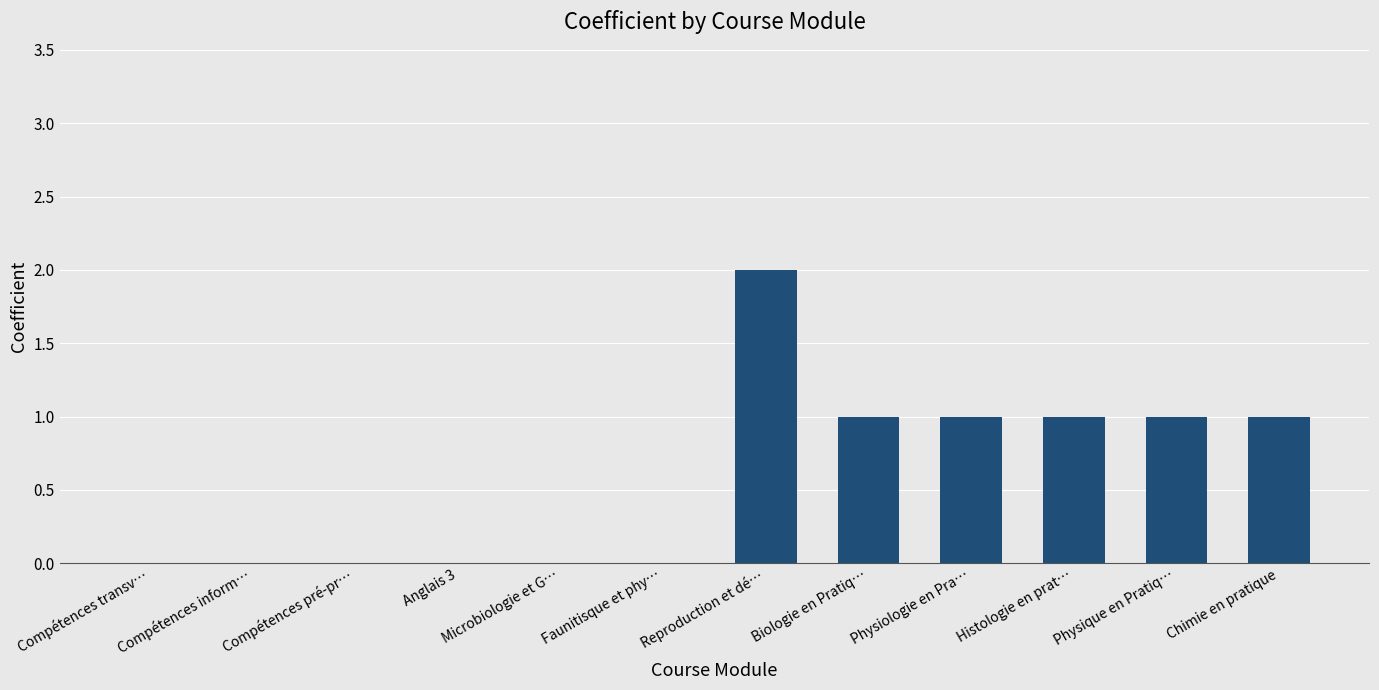

How many categories are shown in the chart?

12